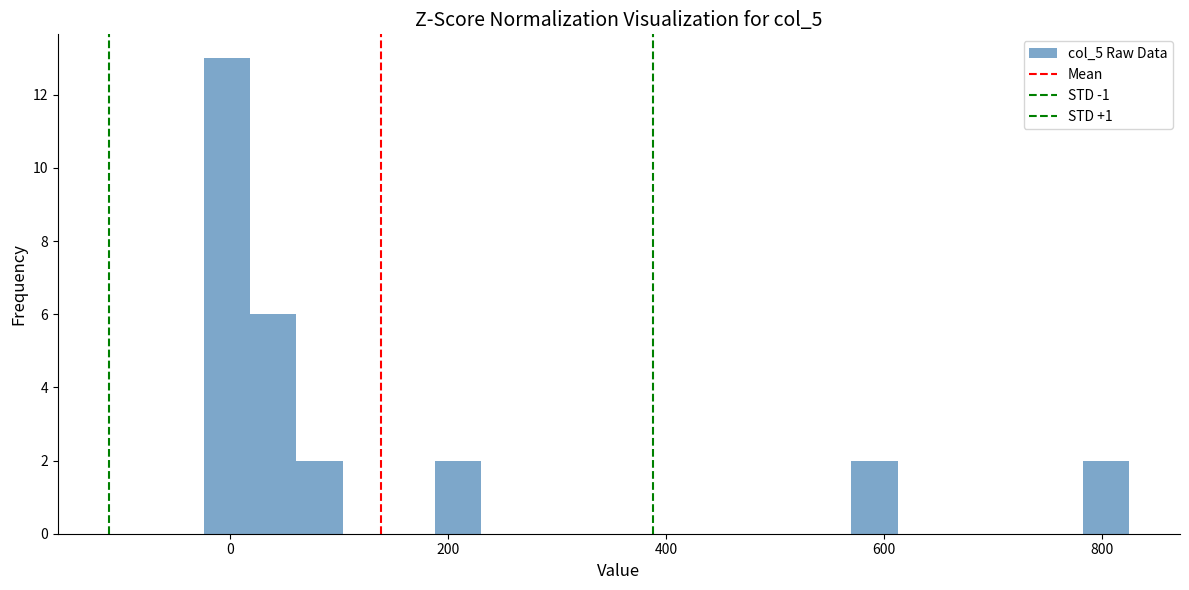

Around what value on the x-axis is the tallest bar? Give the approximate position of its centre, as read against the axis.

0